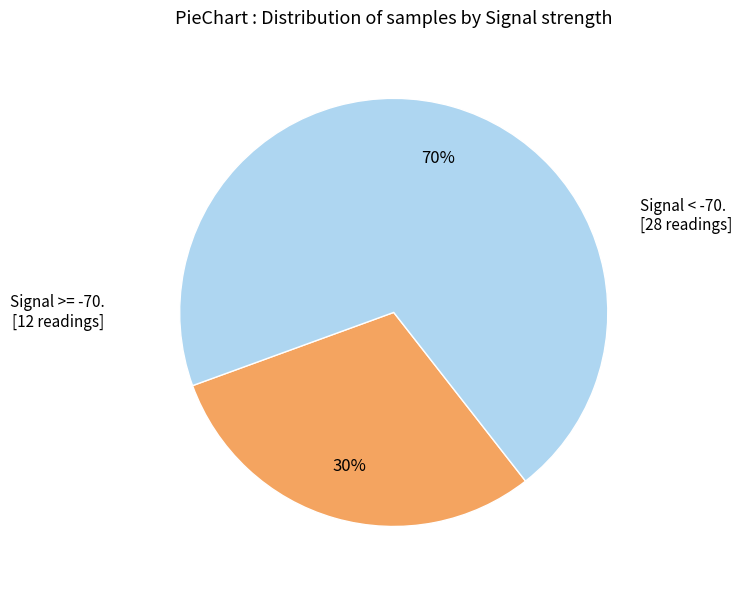

To the nearest percent, what is the difference between the largest and smallest slice percentages?

40%